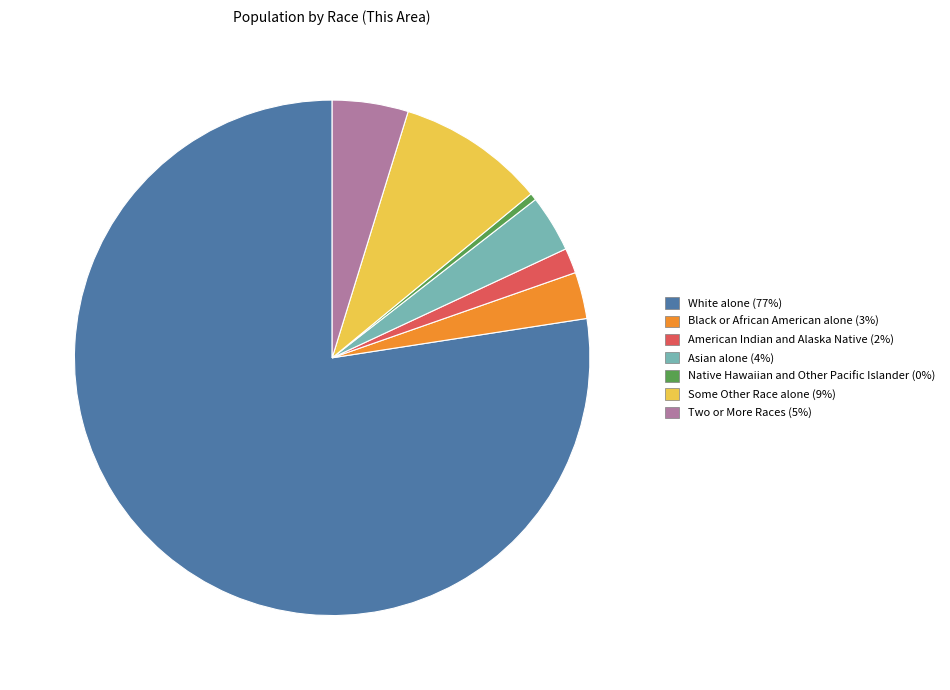

Rank the categories by value from lowest to highest.

Native Hawaiian and Other Pacific Islander, American Indian and Alaska Native, Black or African American alone, Asian alone, Two or More Races, Some Other Race alone, White alone